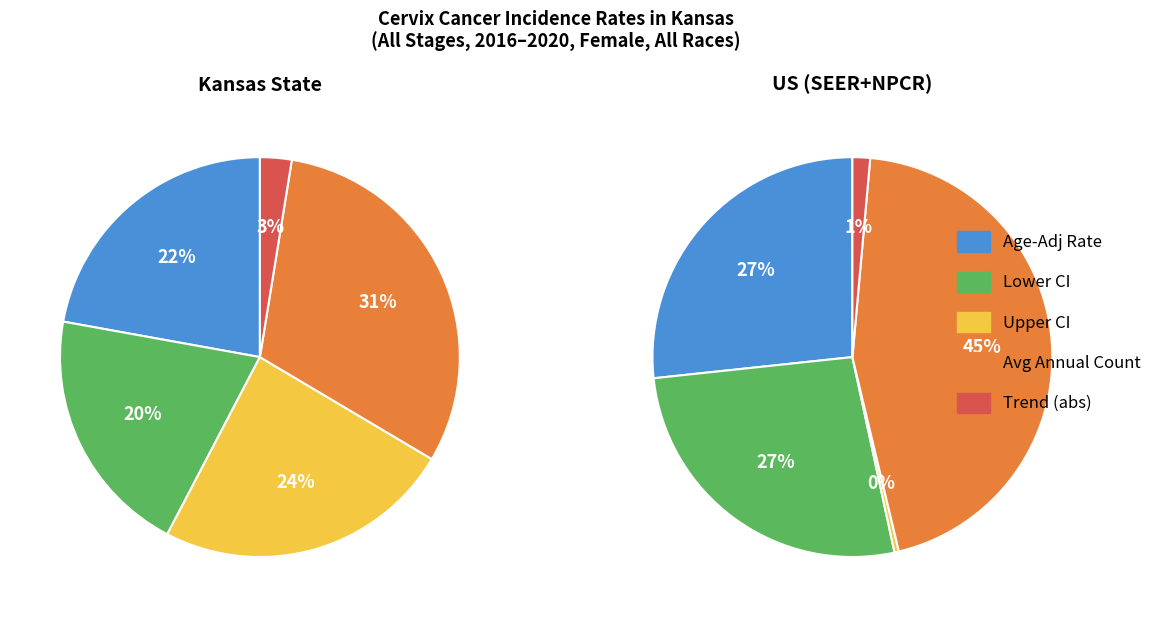

True or false: US SEER+NPCR accounts for 28% of the total.

False